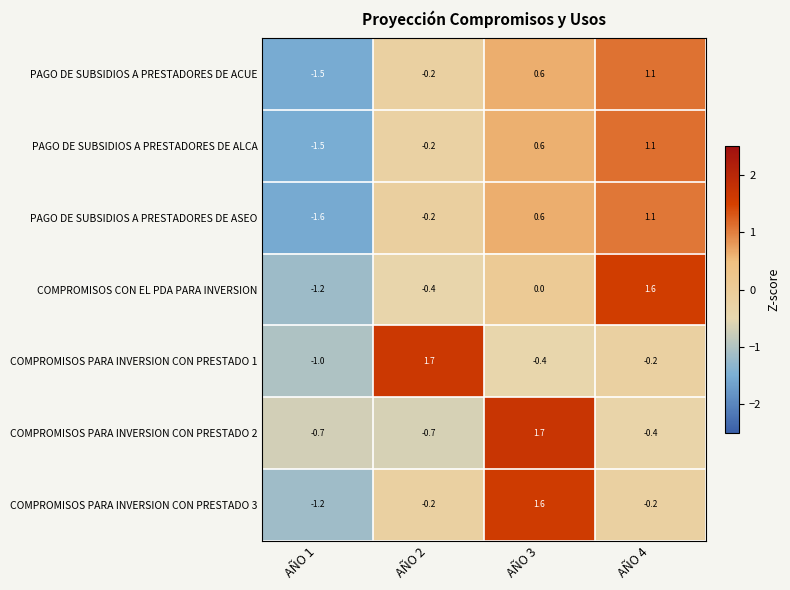

How many values in the COMPROMISOS CON EL PDA PARA INVERSION series are below 0?

2